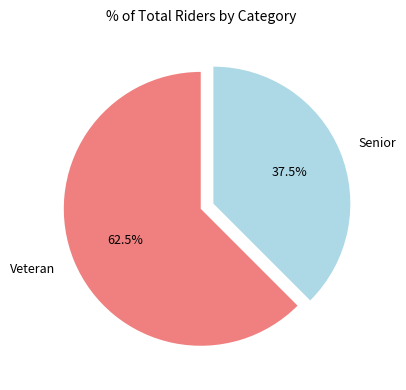

Which category accounts for the majority?

Veteran